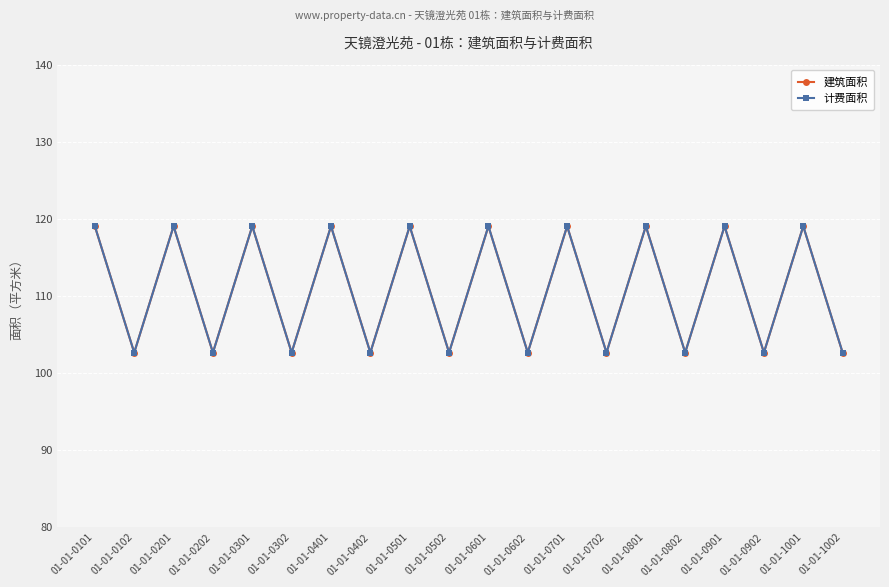

What is the value of the 建筑面积 point at the 11th from the left?

119.0